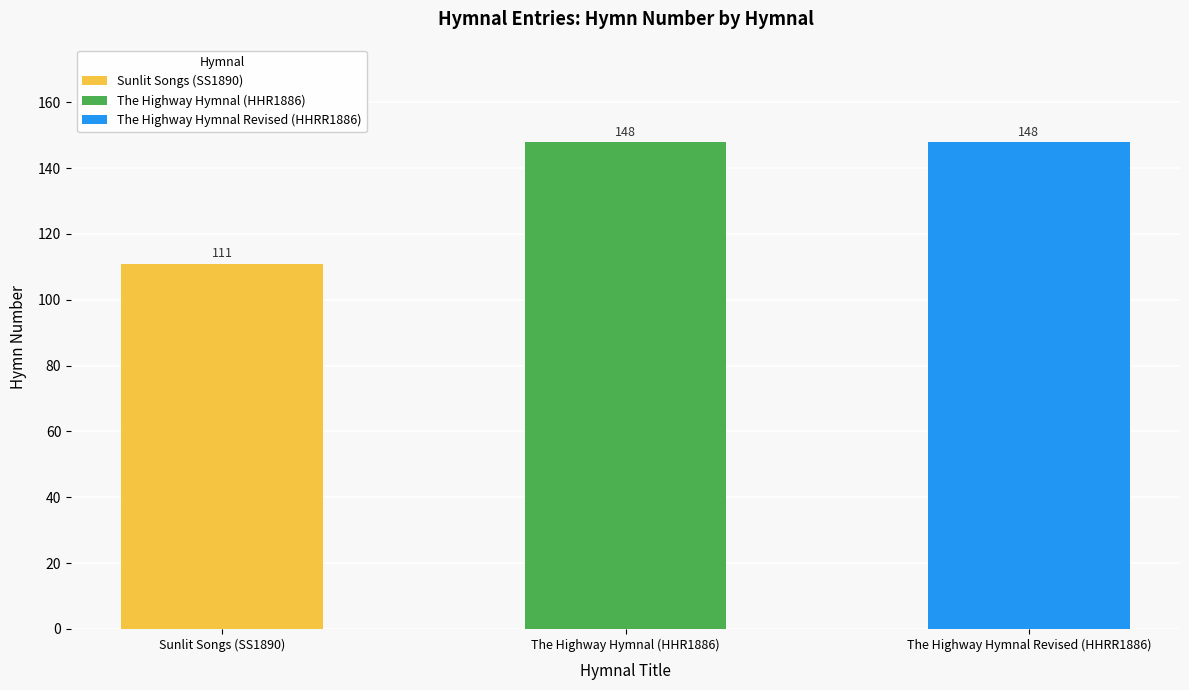

What is the maximum value shown in the chart?

148